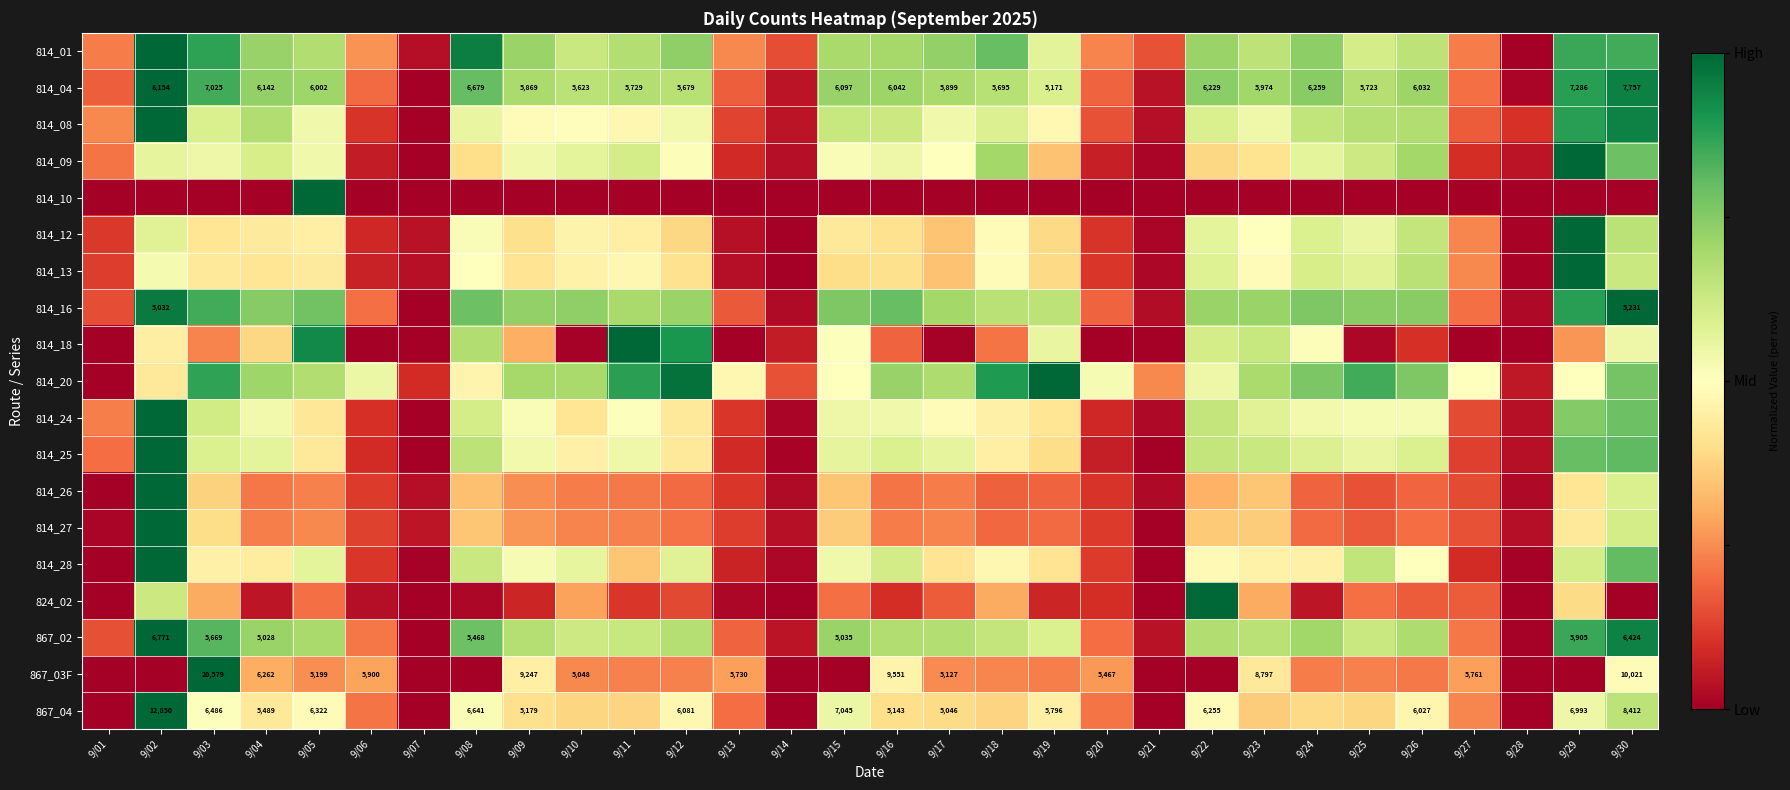

How many series are shown in this chart?

19